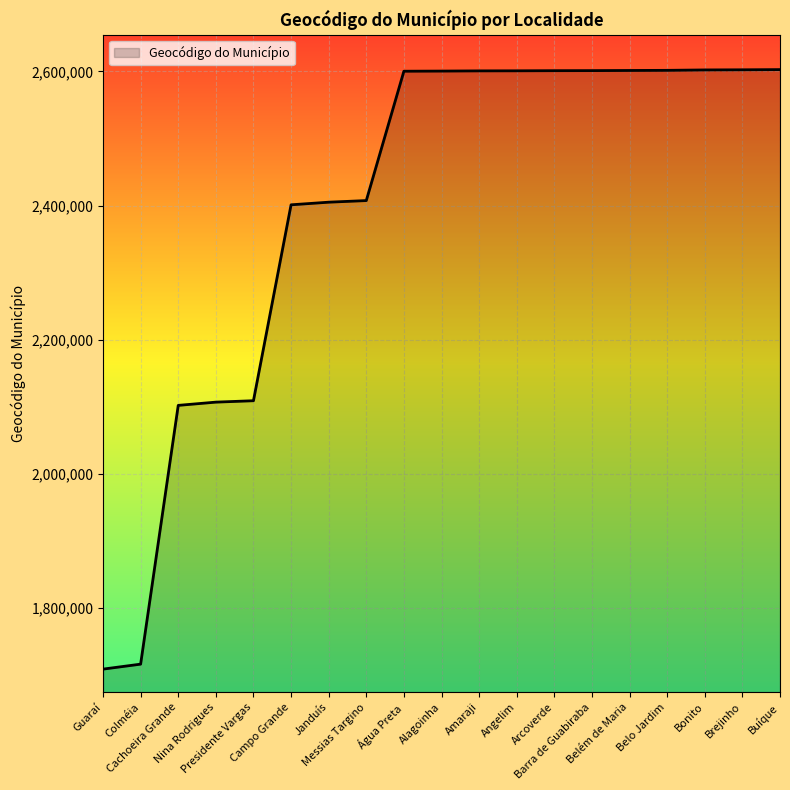

What is the smallest value displayed?

1709302